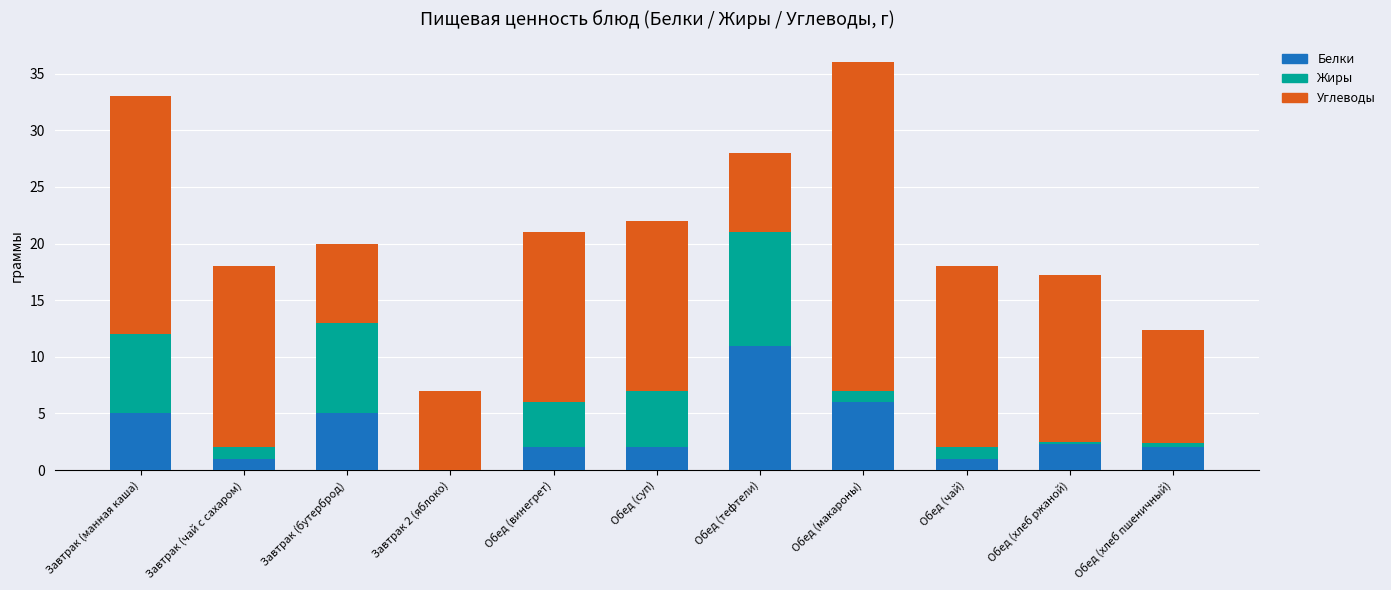

What is the maximum value for Белки?

11.0